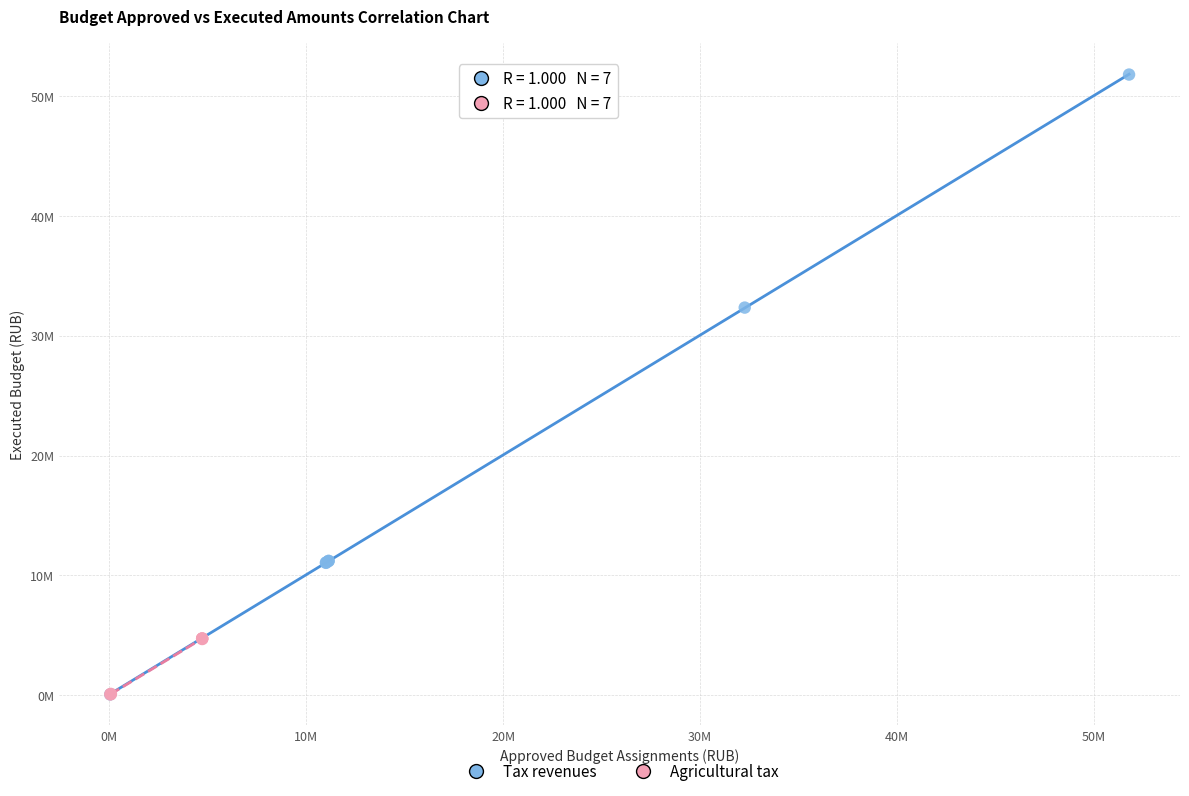

Which series has the largest Y range (max minus min)?

Tax revenues